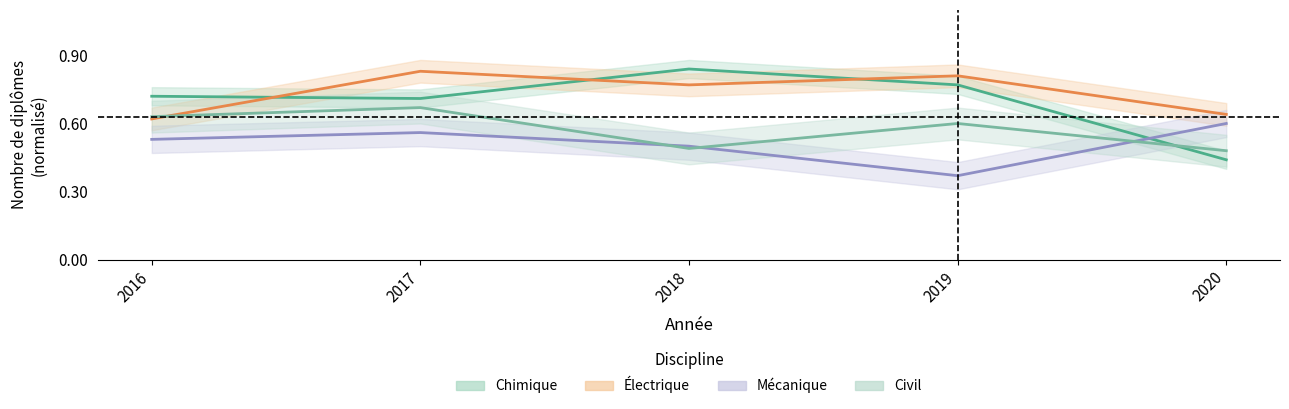

What is the average value of the Électrique series?

0.7